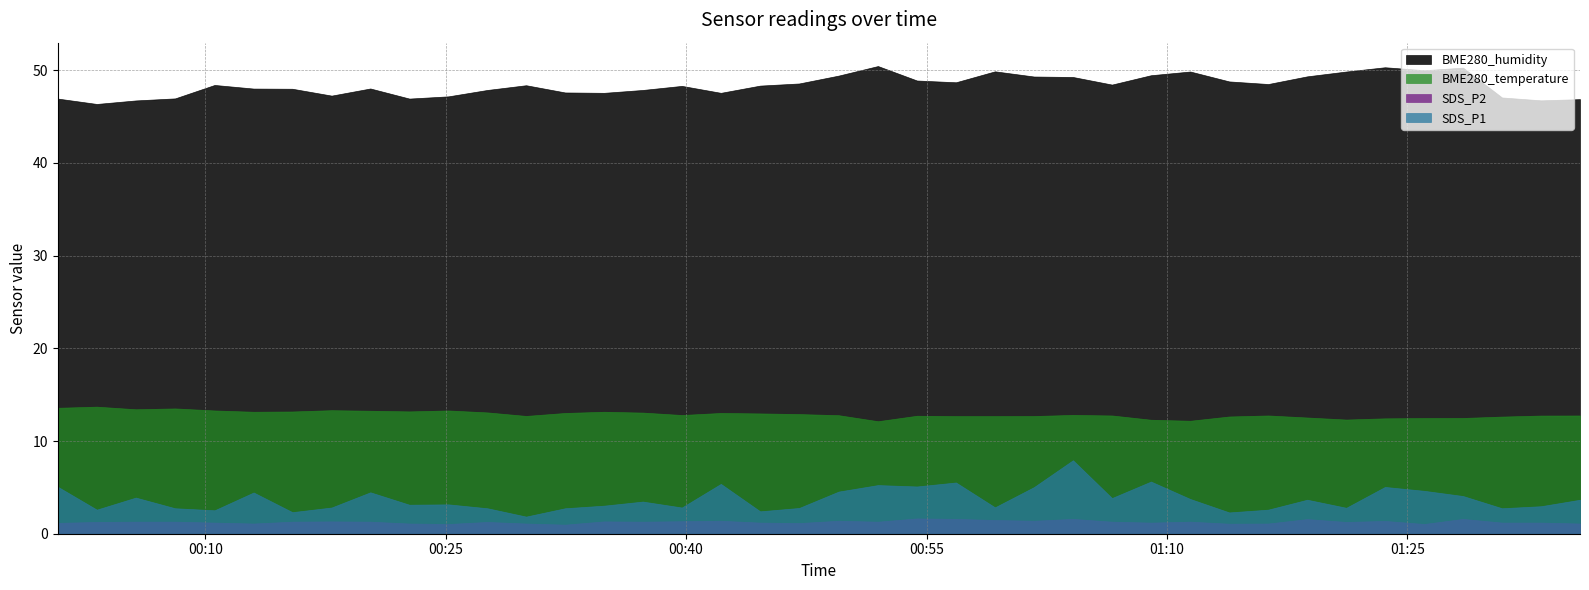

At which category does SDS_P2 reach its first local valley?

5